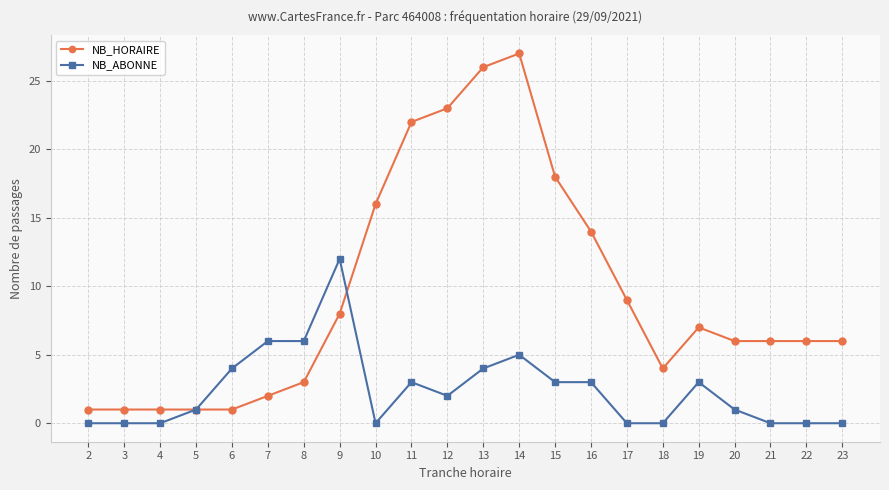

At 13, list the series in order from largest to smallest.

NB_HORAIRE, NB_ABONNE